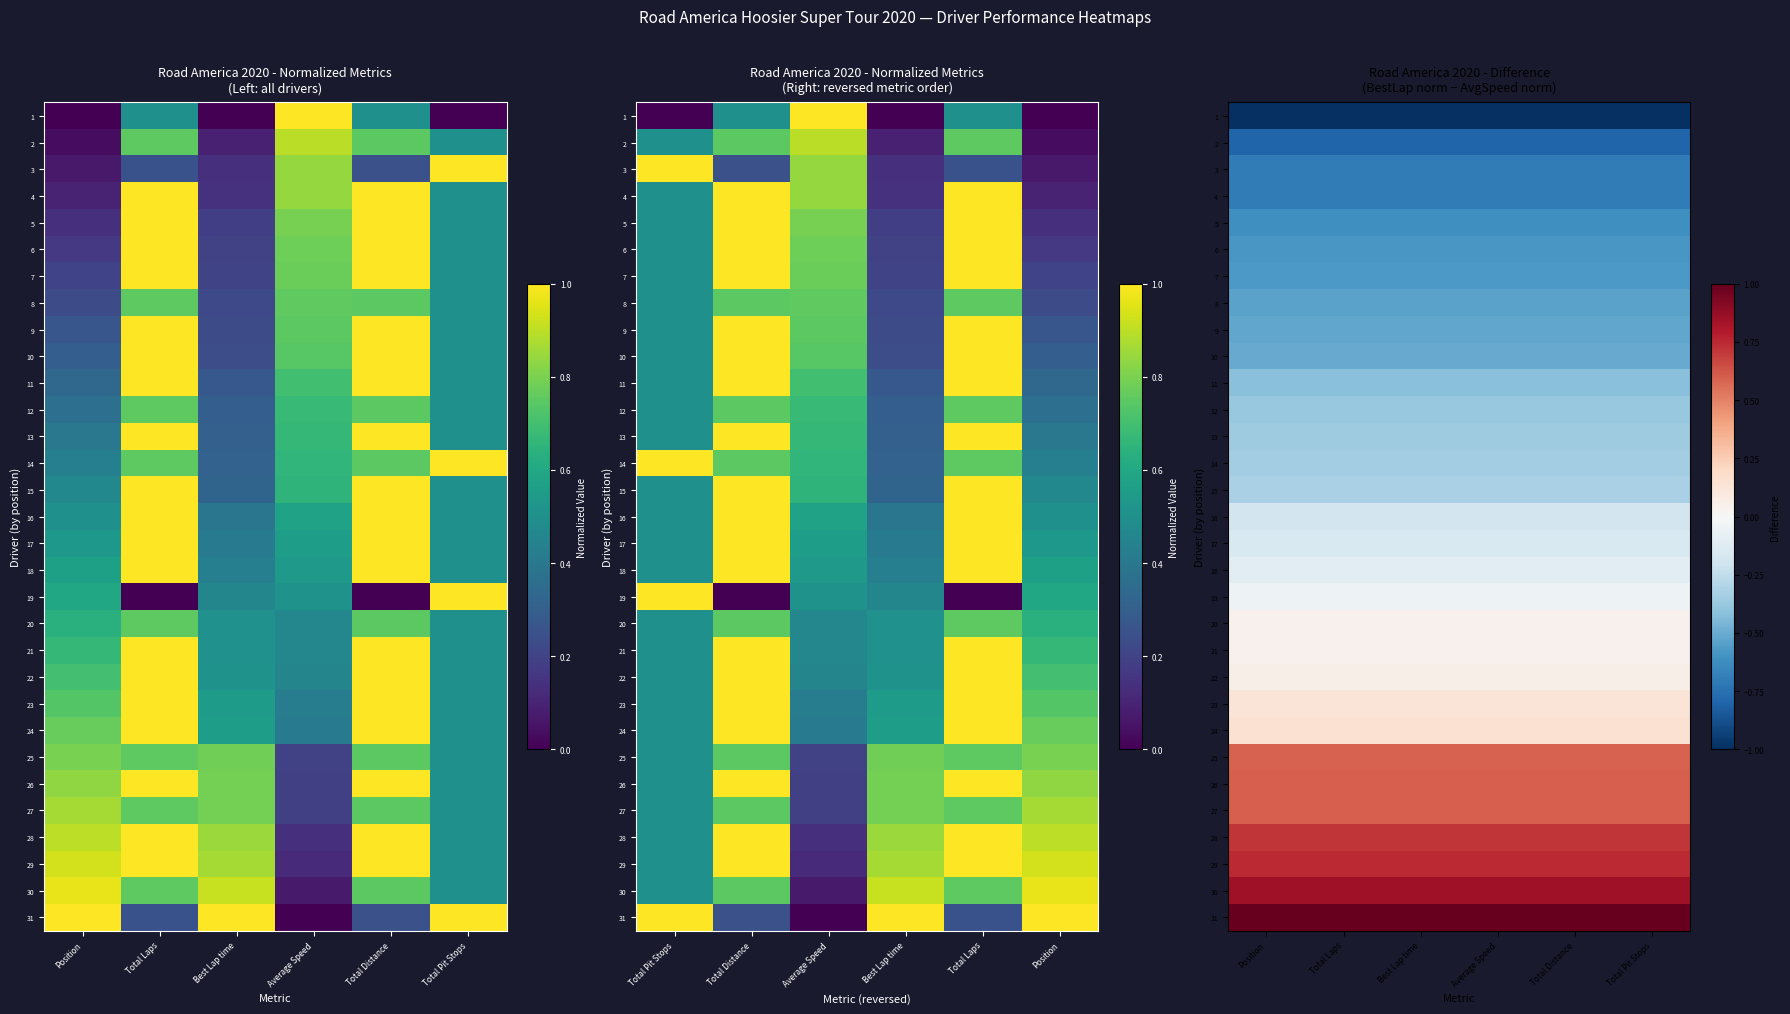

What is the total value across all series at Position?

-3.3